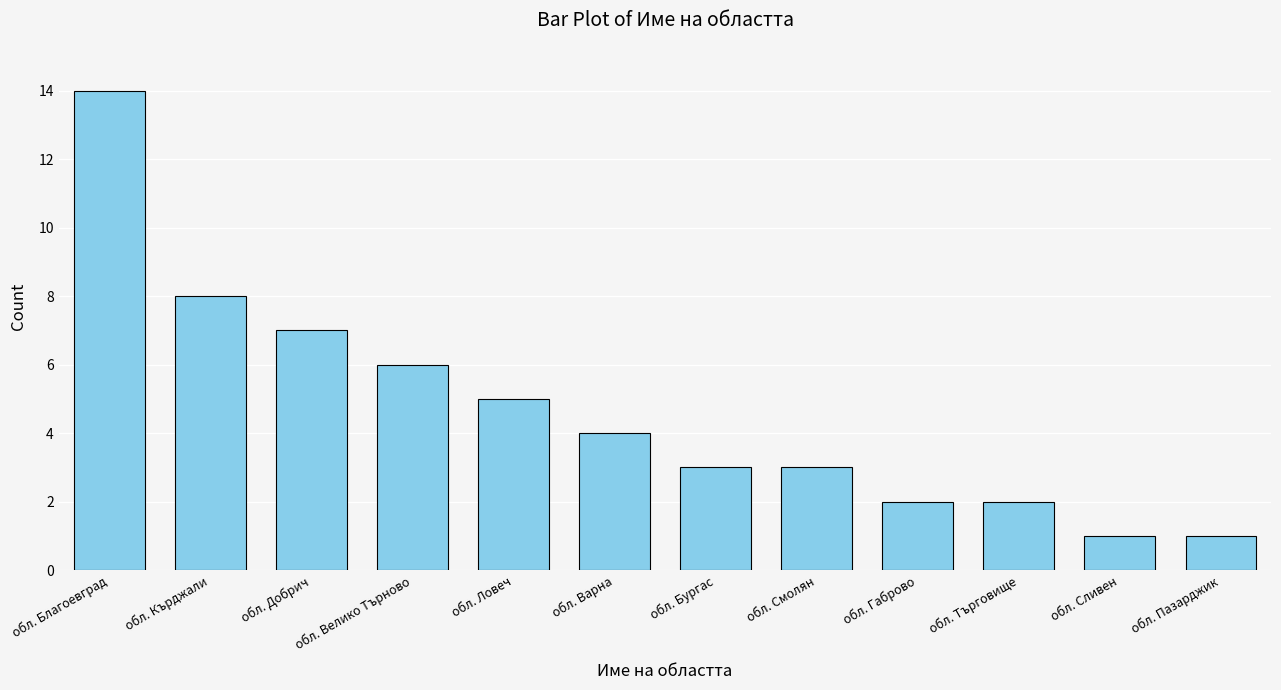

What is the maximum value shown in the chart?

14